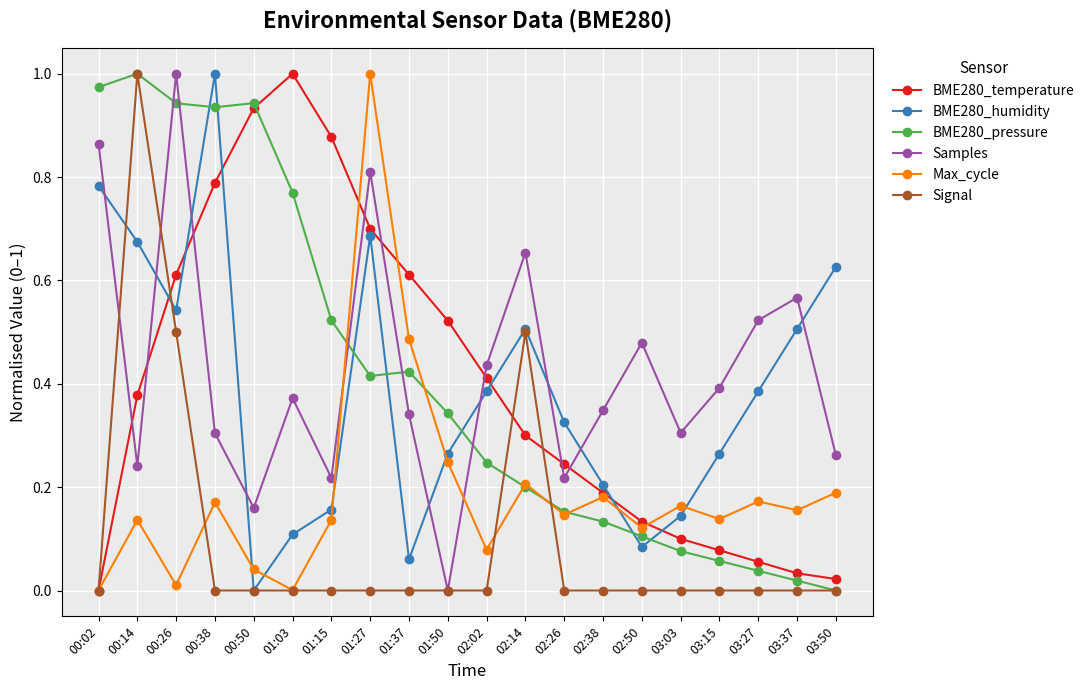

Rank the series at 03:27 from lowest to highest value.

Signal, BME280_pressure, BME280_temperature, Max_cycle, BME280_humidity, Samples